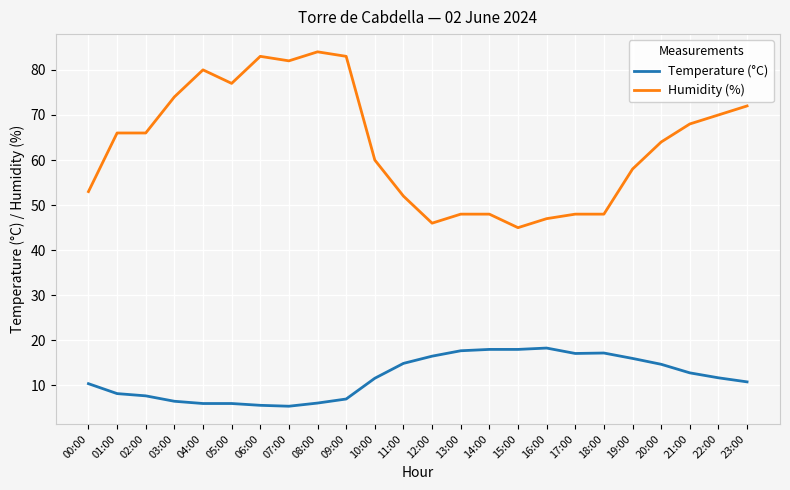

How many lines are shown in the chart?

2